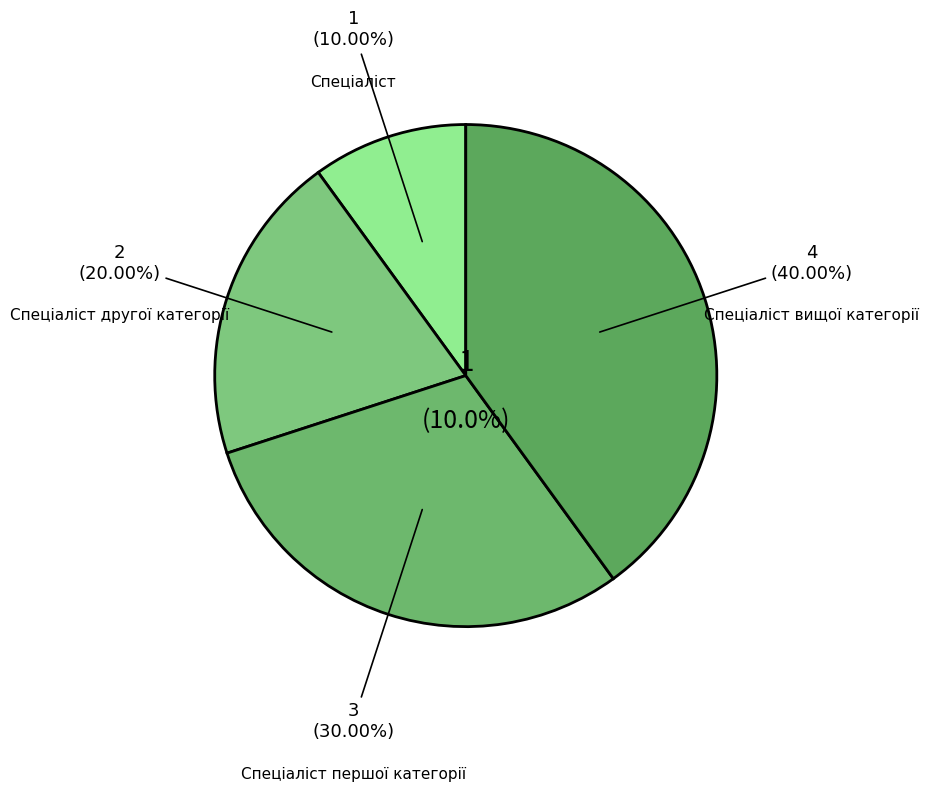

To the nearest percent, what is the average slice percentage?

25%